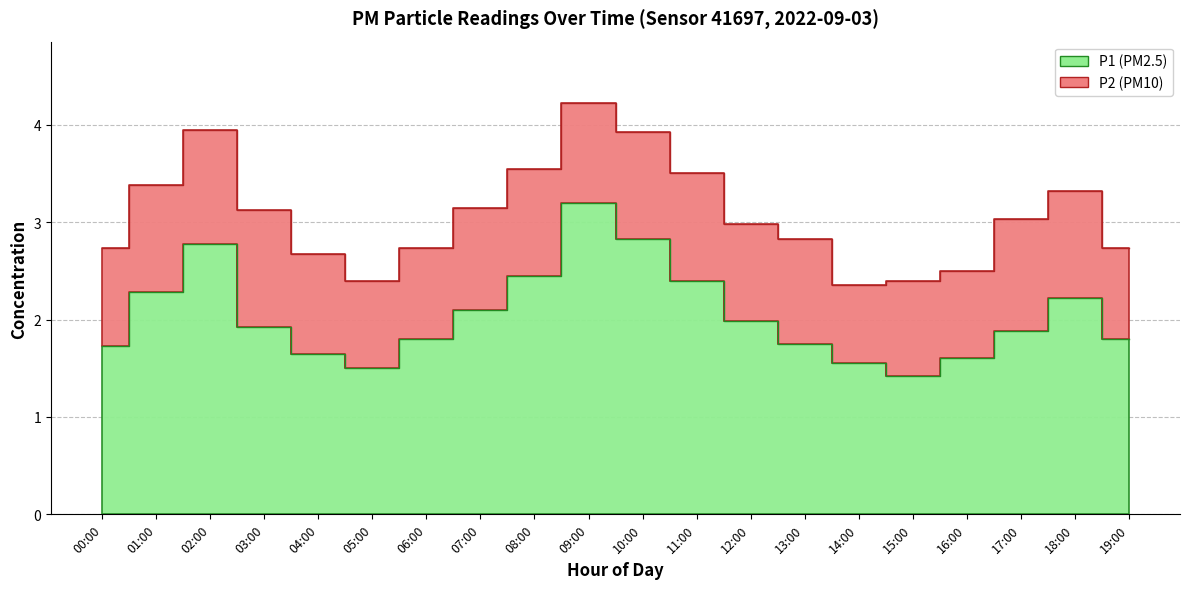

Rank the categories by value from lowest to highest.

15:00, 05:00, 14:00, 16:00, 04:00, 00:00, 13:00, 06:00, 19:00, 17:00, 03:00, 12:00, 07:00, 18:00, 01:00, 11:00, 08:00, 02:00, 10:00, 09:00